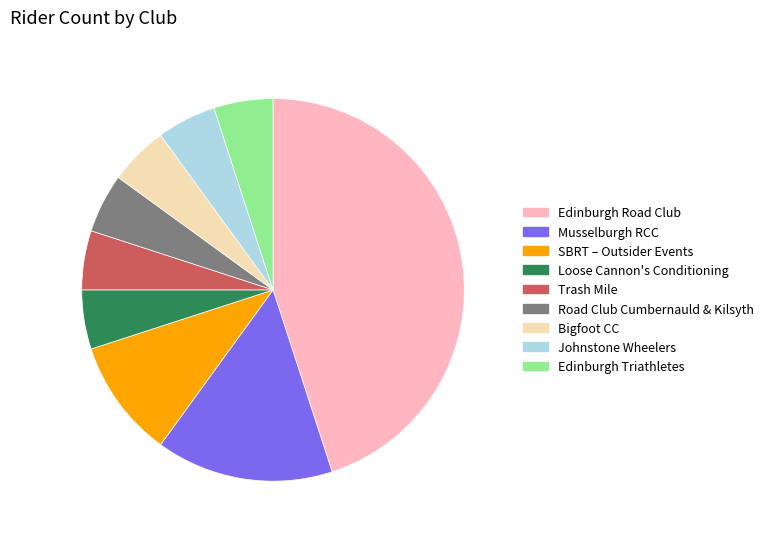

Which slice is the largest?

Edinburgh Road Club